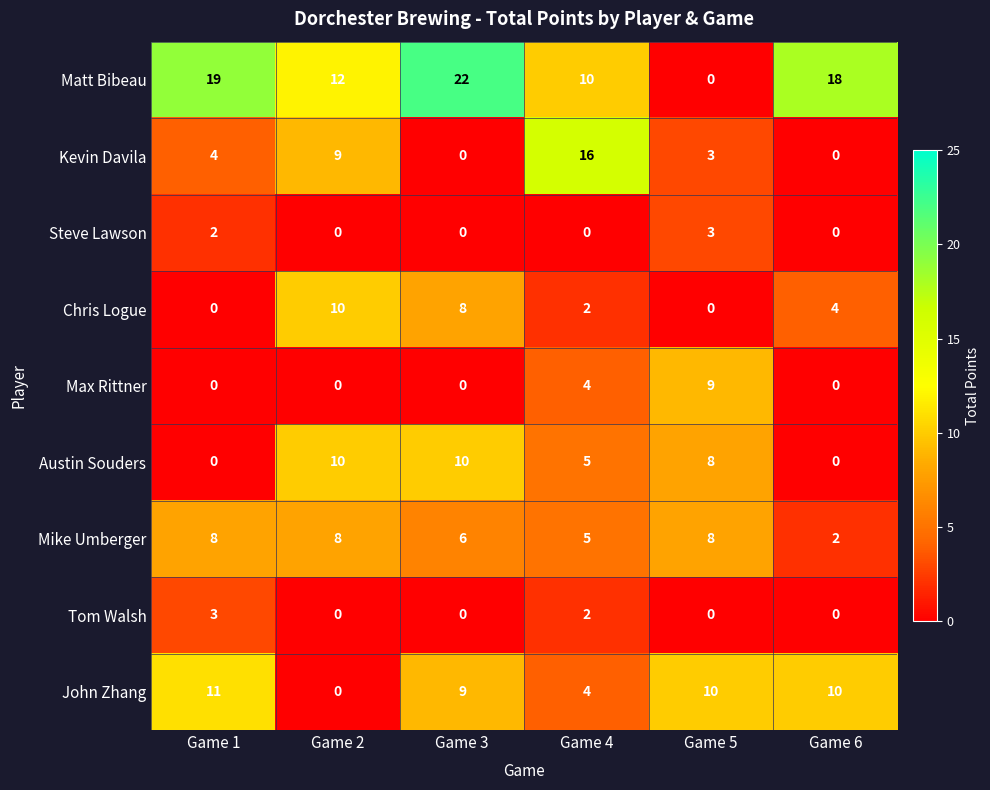

Count the number of categories in the chart.

6